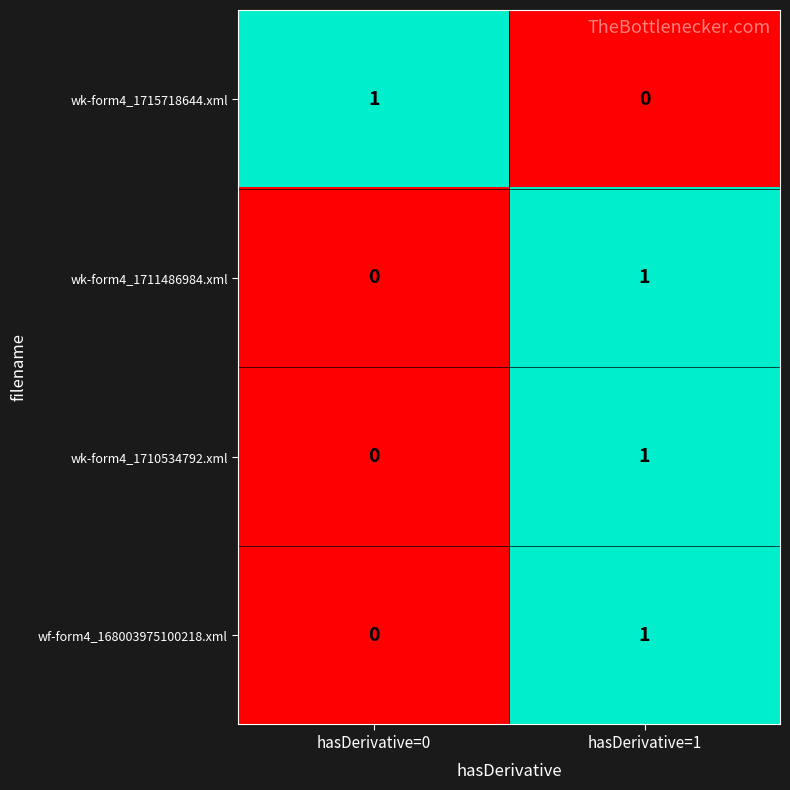

True or false: wf-form4_168003975100218.xml has a value of -1 at hasDerivative=0.

False